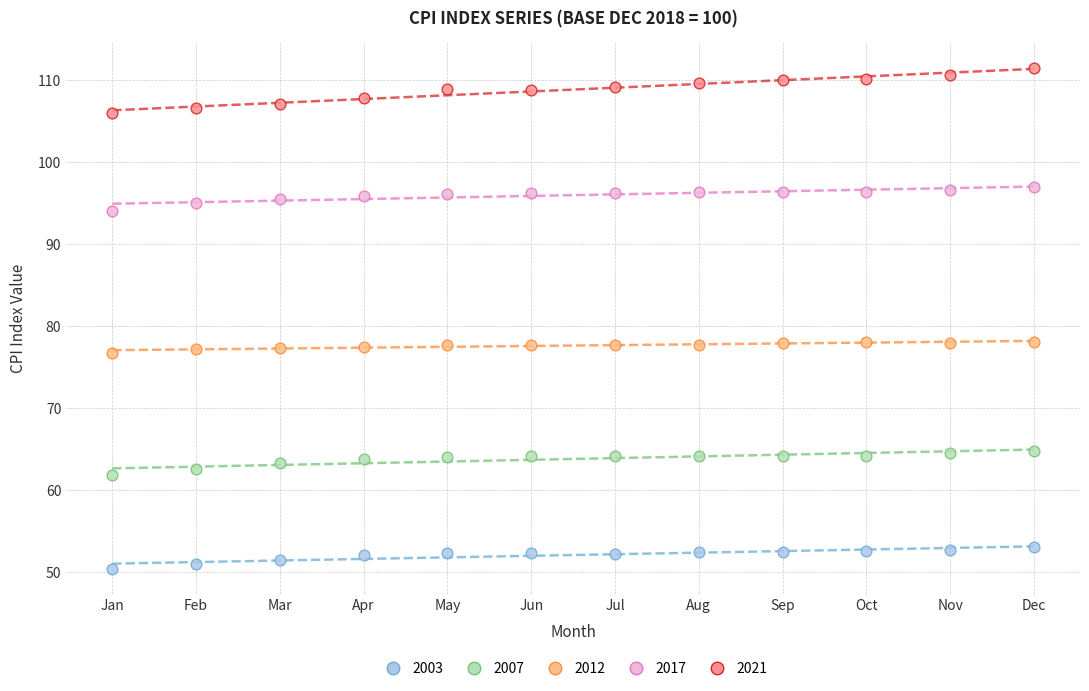

What is the X range (max minus min) for the scatter plot?

11.0